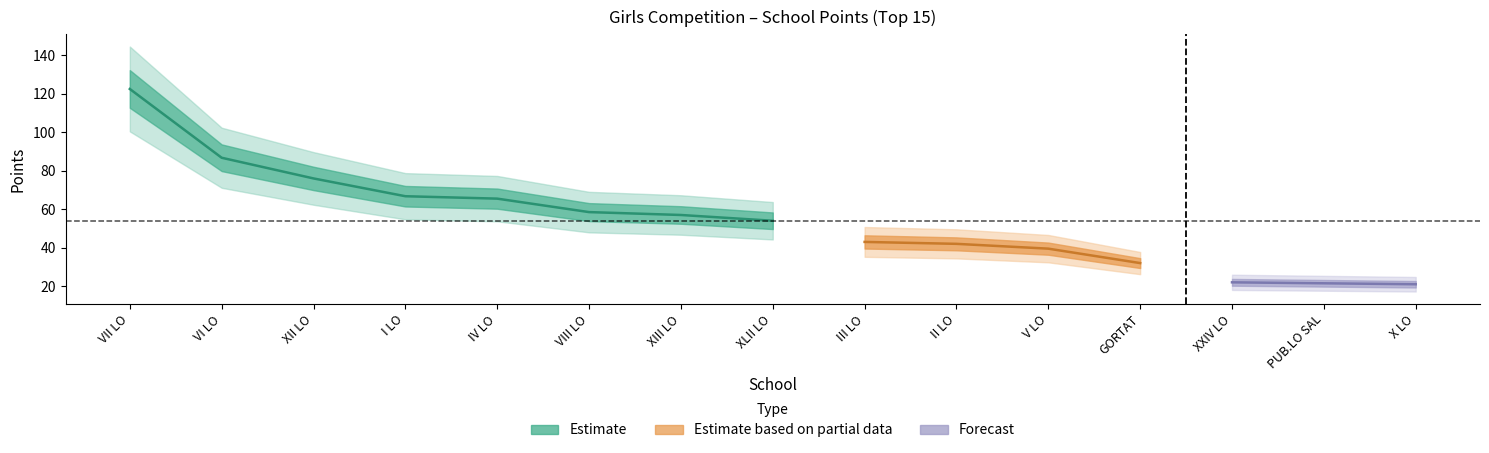

Is it true that Estimate based on partial data equals 9.7 at 18?

False